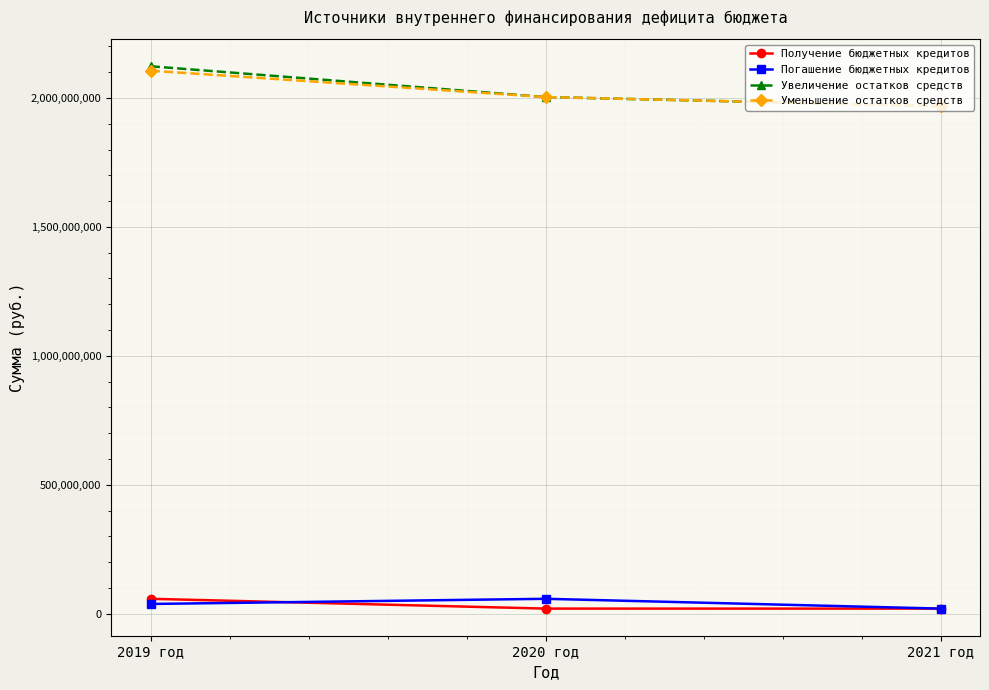

Which series has the widest spread of values?

Увеличение остатков средств